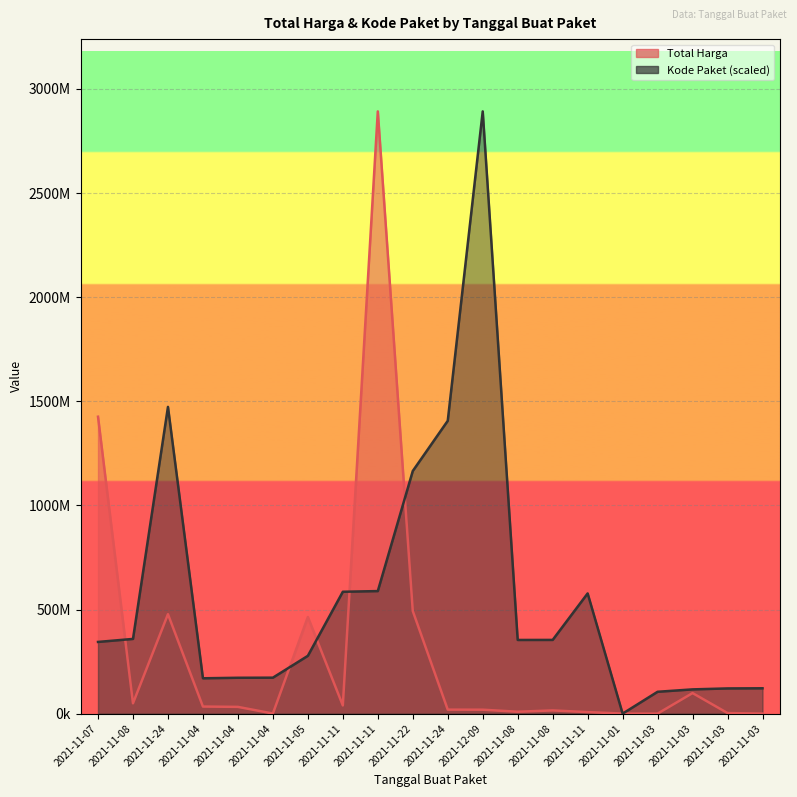

What is the average value of the Kode Paket series?

567801483.3